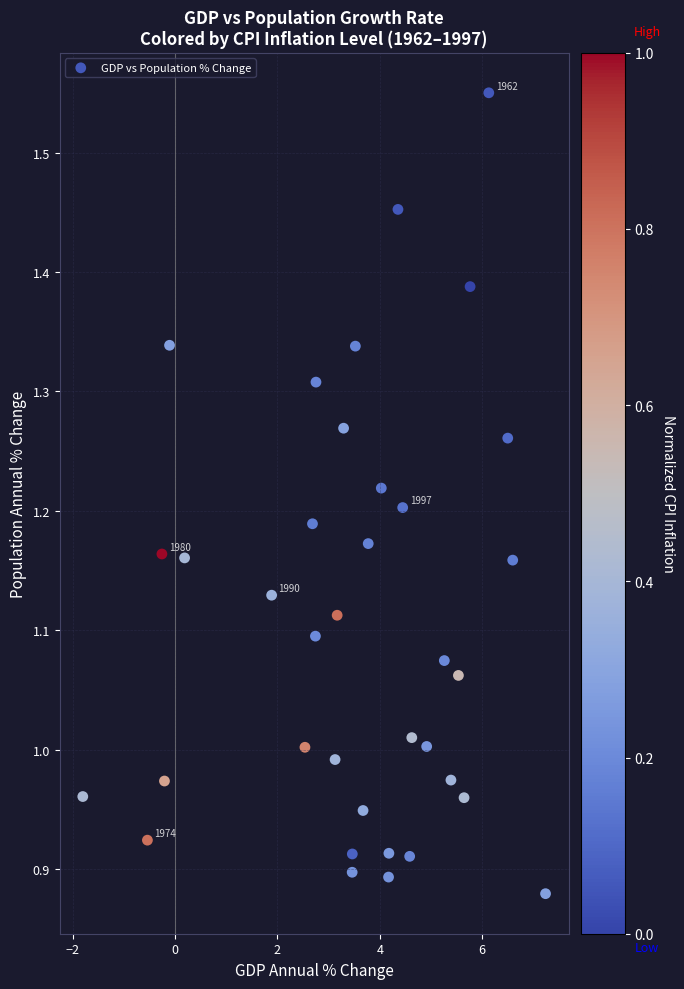

What is the range of X values (max minus min)?

9.0